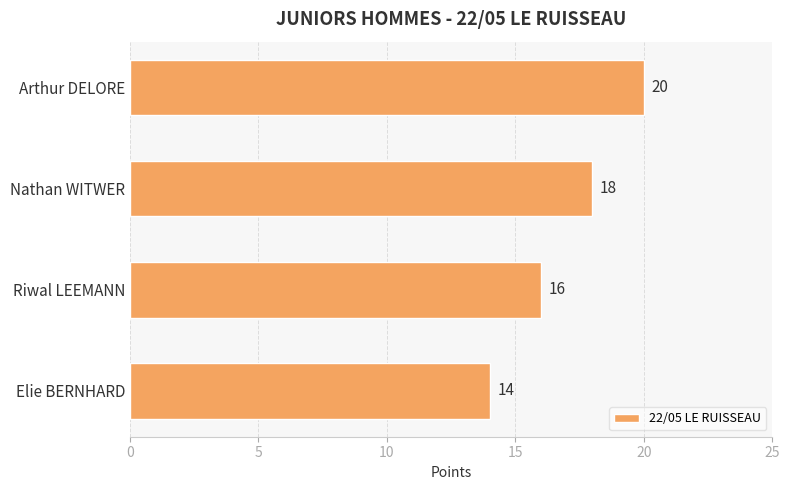

Between Riwal LEEMANN and Arthur DELORE, which is larger?

Arthur DELORE